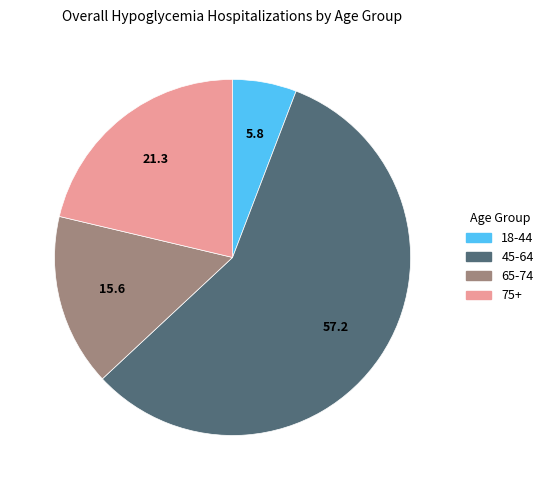

Which has a higher value, 65-74 or 18-44?

65-74